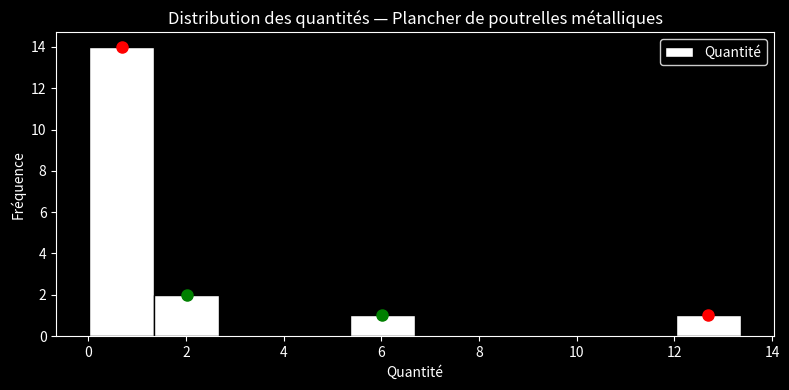

What is the height of the bar covering 0.0 to 1.4 on the x-axis? Neither the bar edges nor the heights are printed on the chart, so give them approximately, as read against the axes.

14